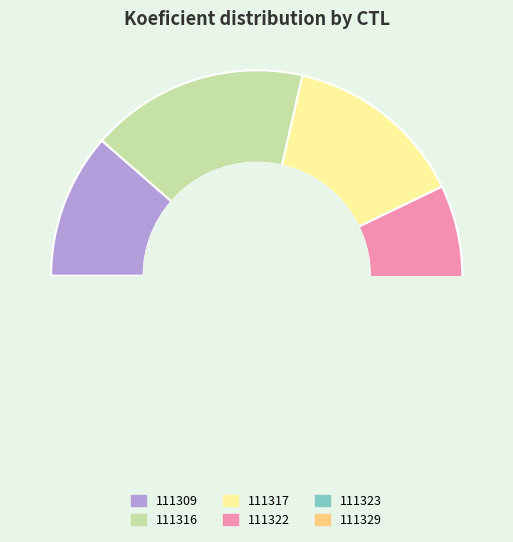

How many slices are in this pie chart?

6